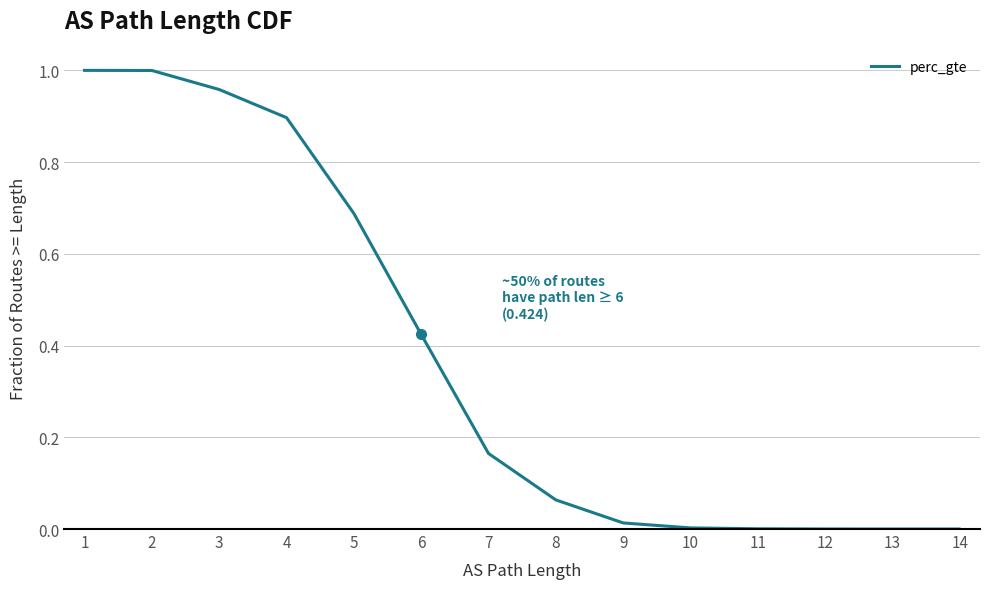

What is the approximate value at 4?

0.9